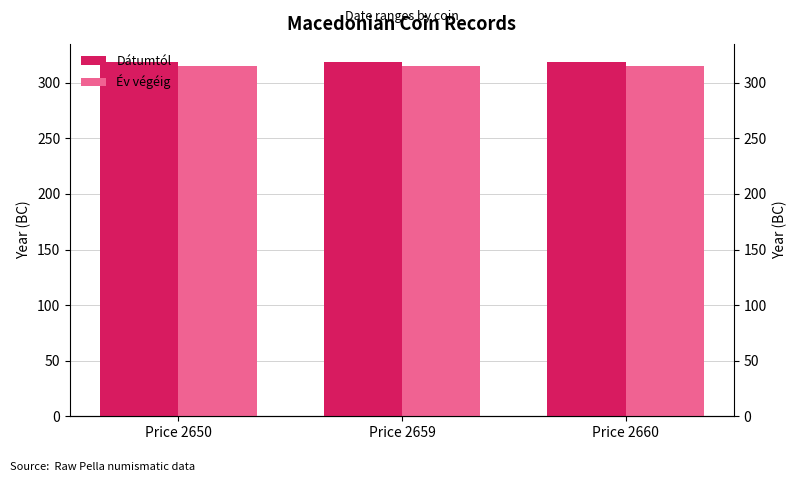

What is the approximate value of Év végéig at Price 2660?

315